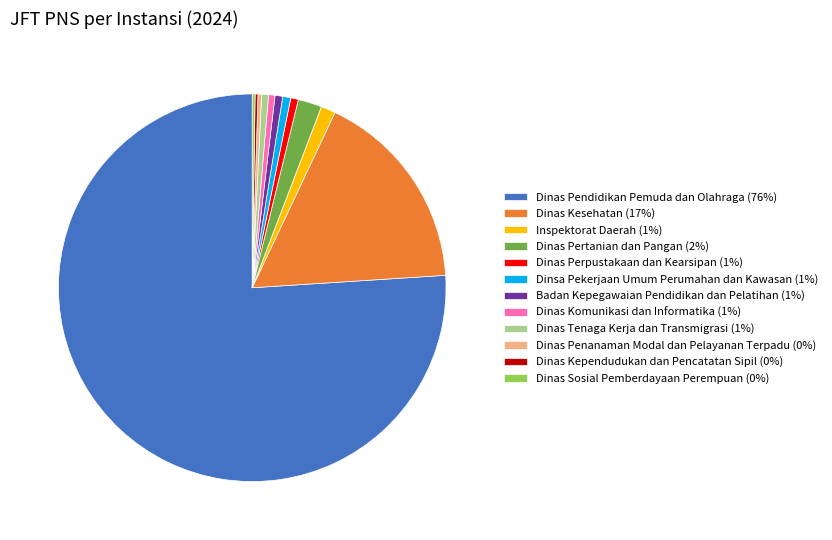

Is it true that Dinas Komunikasi dan Informatika is 1% of the pie?

True